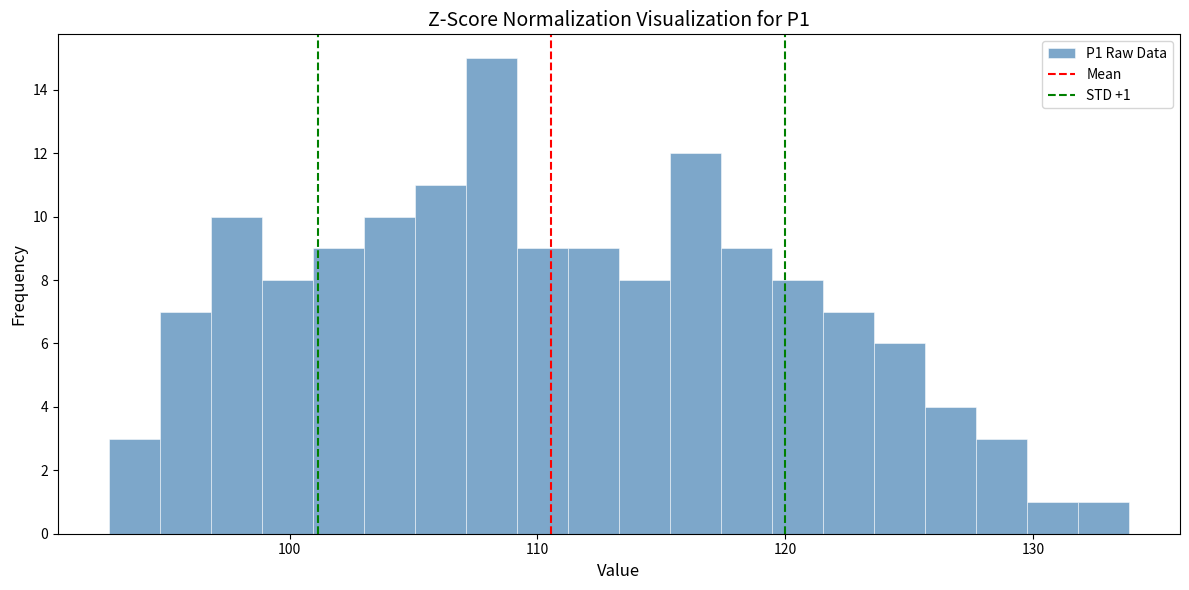

Read against the x-axis, roughly where is the centre of the tallest bar?

108